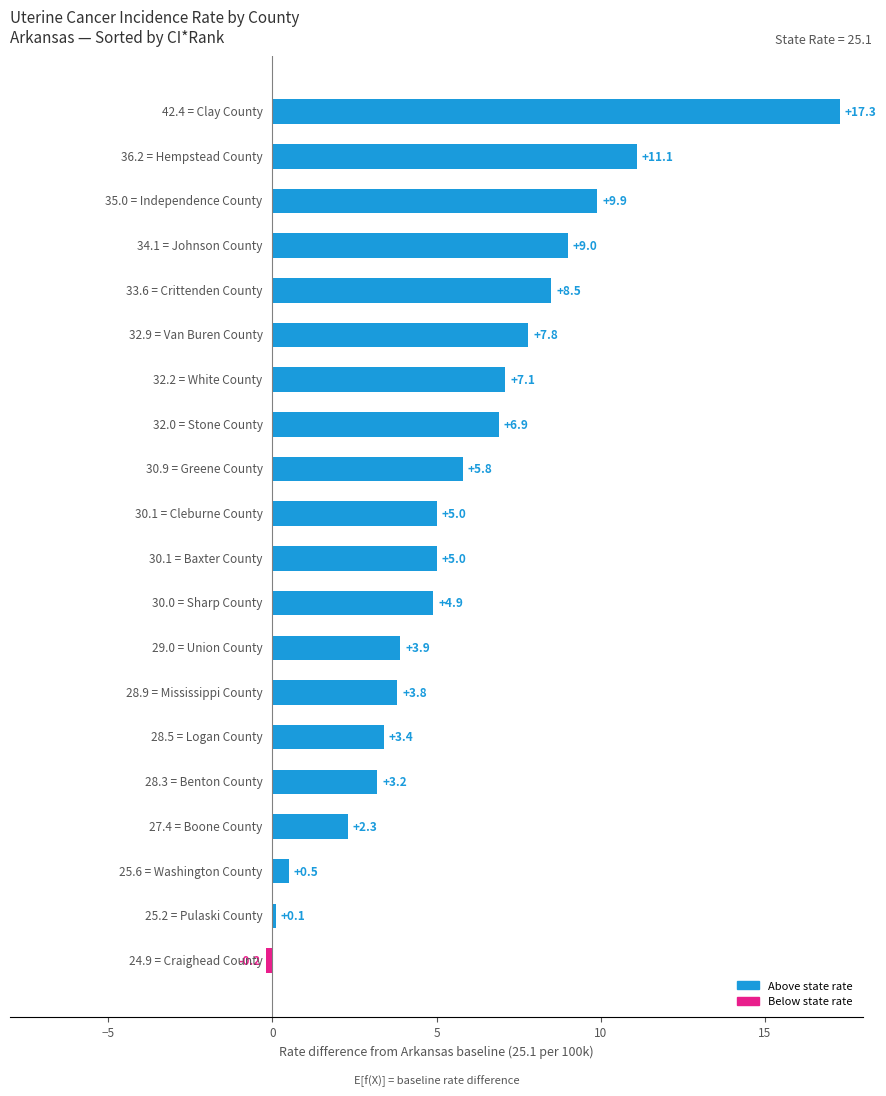

Reading top to bottom, list all the values displayed in this chart.

17.3	11.1	9.9	9.0	8.5	7.8	7.1	6.9	5.8	5.0	5.0	4.9	3.9	3.8	3.4	3.2	2.3	0.5	0.1	-0.2